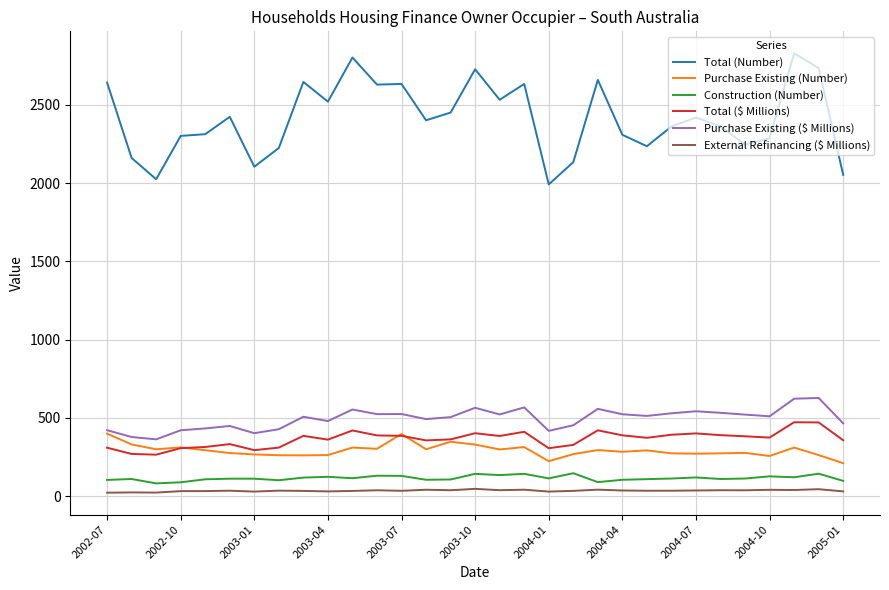

True or false: Total (Number) and Purchase Existing ($ Millions) cross at least once.

False